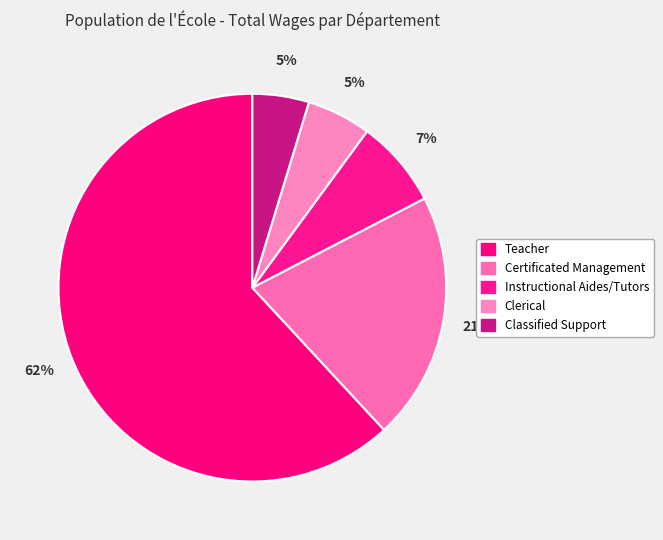

Is it true that Teacher is 56% of the pie?

False